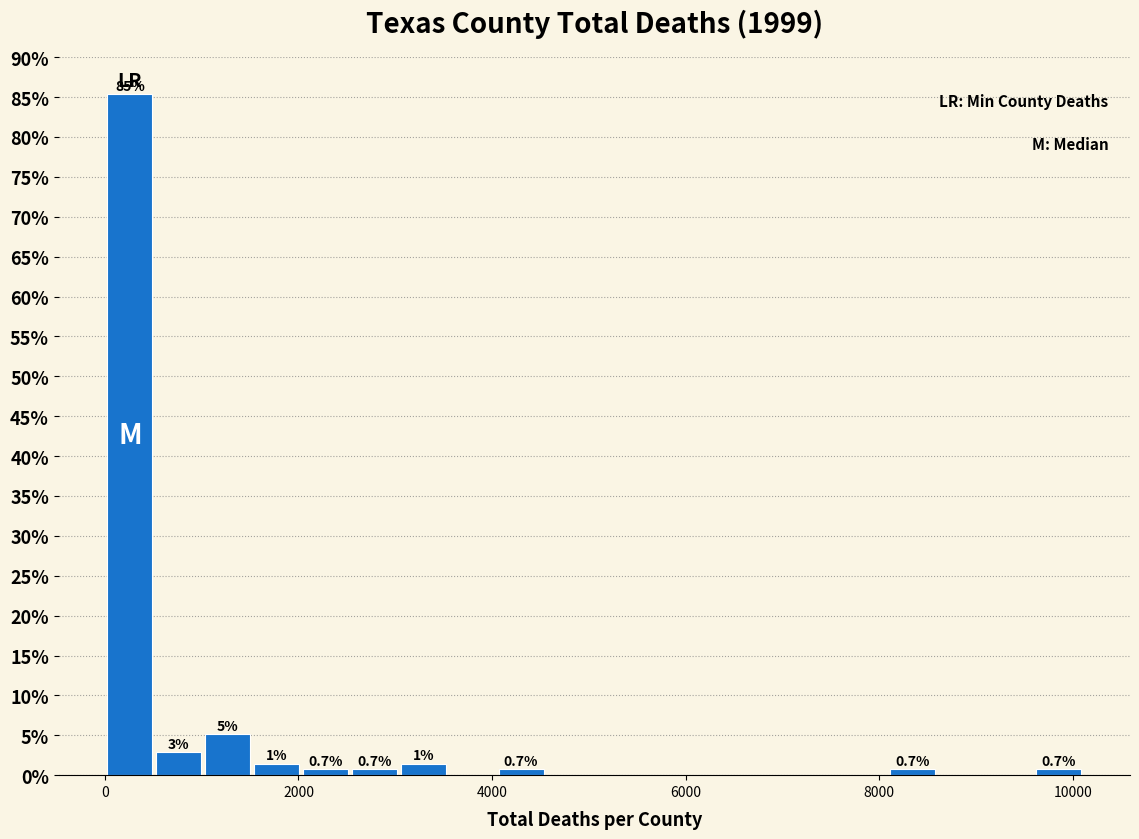

Around what value on the x-axis is the tallest bar? Give the approximate position of its centre, as read against the axis.

200